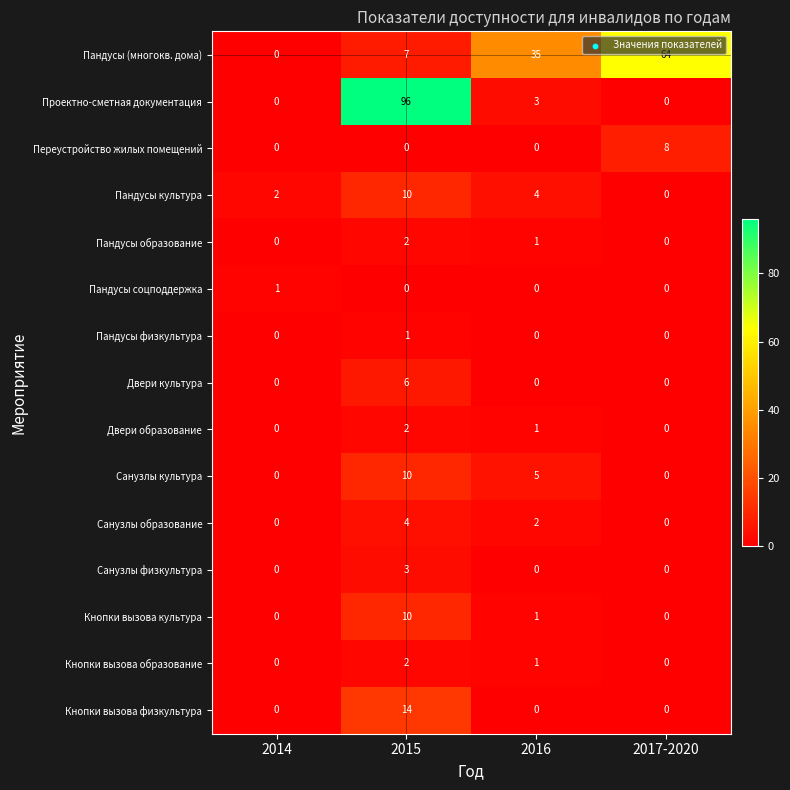

How many series are shown in this chart?

15